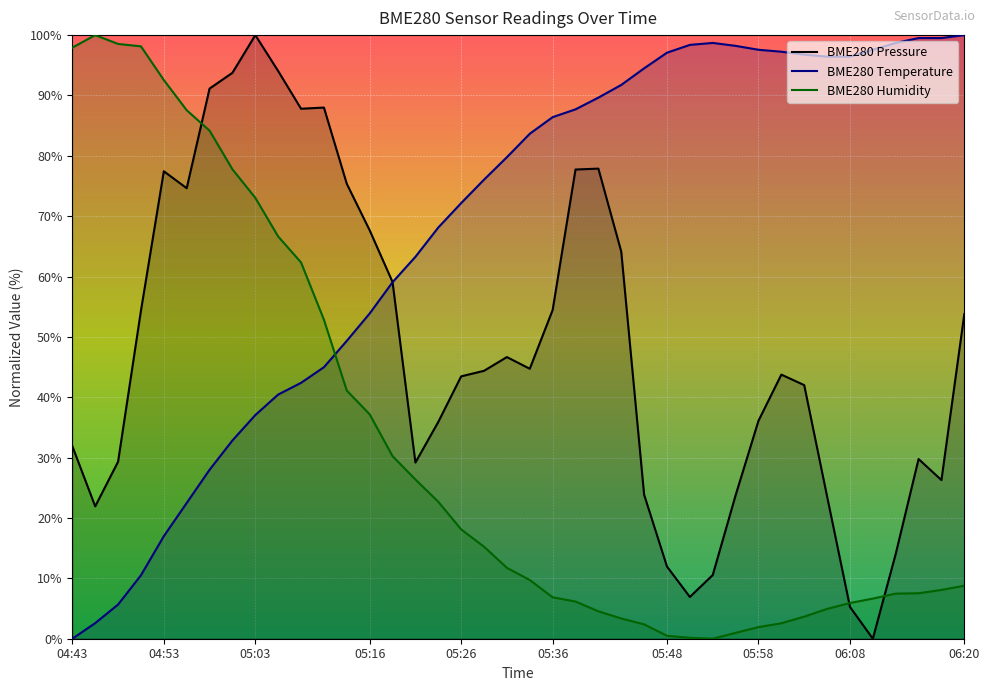

Reading left to right, transcribe all the data shown in this chart.

BME280_pressure: 31.9	21.9	29.3	54.4	77.4	74.6	91.1	93.8	100.0	94.0	87.8	88.0	75.4	67.7	59.1	29.2	35.9	43.5	44.4	46.7	44.7	54.5	77.7	77.9	64.1	23.9	12.0	6.9	10.6	23.8	36.1	43.8	42.0	23.6	5.3	0.0	14.0	29.8	26.3	53.8
BME280_temperature: 0.0	2.6	5.7	10.5	17.0	22.5	28.0	32.8	37.1	40.5	42.4	45.0	49.4	53.9	59.1	63.3	68.1	72.2	76.1	79.8	83.7	86.4	87.7	89.6	91.7	94.5	97.1	98.4	98.7	98.2	97.6	97.2	96.8	96.4	96.4	97.6	98.7	99.5	99.5	100.0
BME280_humidity: 97.9	100.0	98.5	98.1	92.6	87.6	84.2	77.8	73.0	66.6	62.3	52.9	41.1	37.2	30.3	26.4	22.7	18.1	15.2	11.7	9.7	6.9	6.2	4.5	3.4	2.4	0.5	0.2	0.0	1.0	1.9	2.6	3.7	4.9	5.9	6.6	7.5	7.5	8.1	8.8